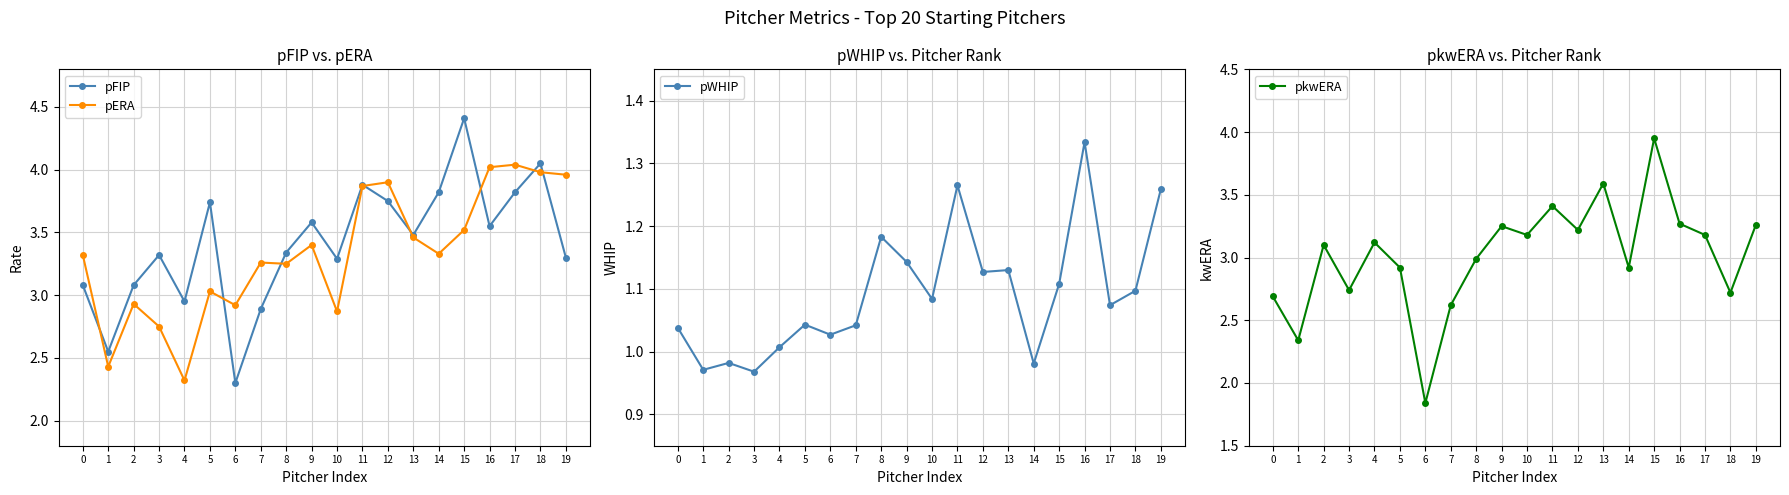

True or false: pkwERA has a value of 3.2 at 12.

True